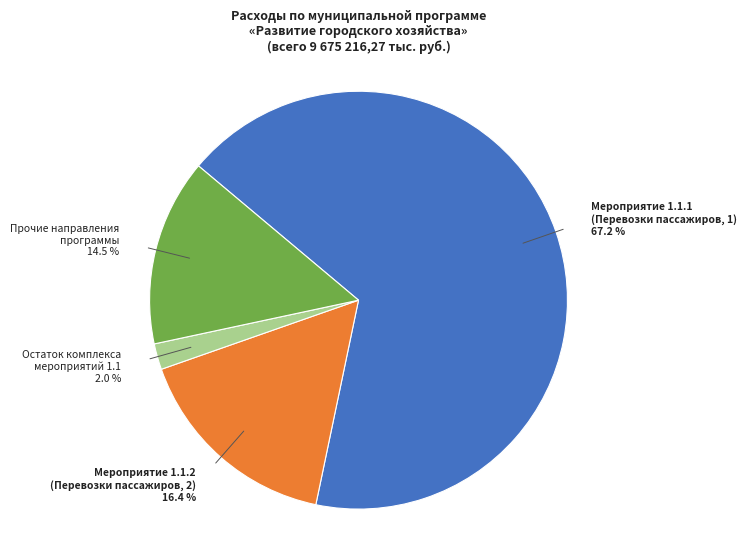

Approximately how many times larger is the value at Мероприятие 1.1.2 (Перевозки пассажиров, 2) compared to Прочие направления программы?

1.1